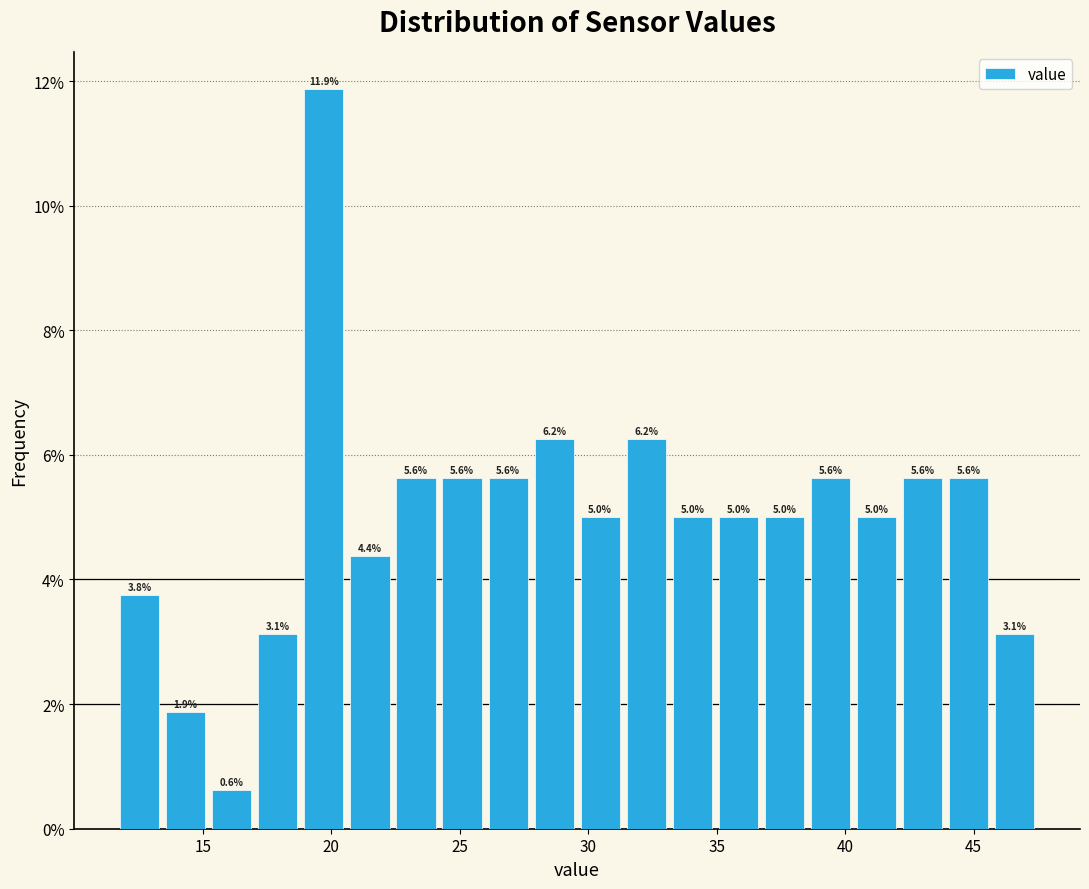

Around what value on the x-axis is the tallest bar? Give the approximate position of its centre, as read against the axis.

19.5